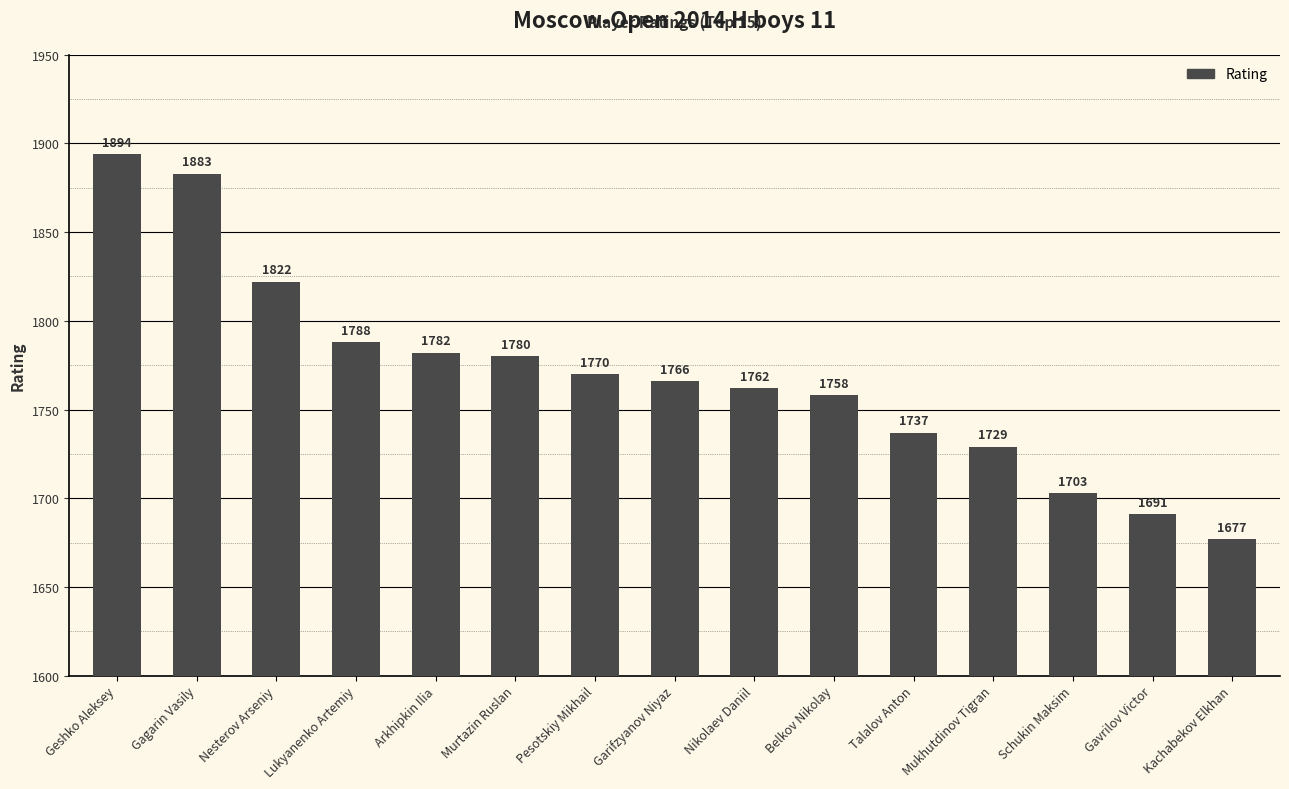

What is the change in value from Nikolaev Daniil to Mukhutdinov Tigran?

-33